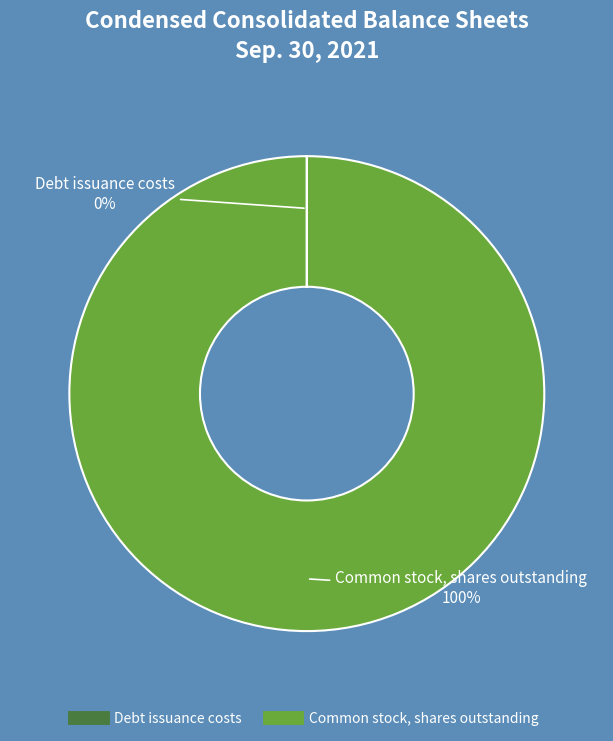

To the nearest percent, what portion does Common stock, shares outstanding represent?

100%